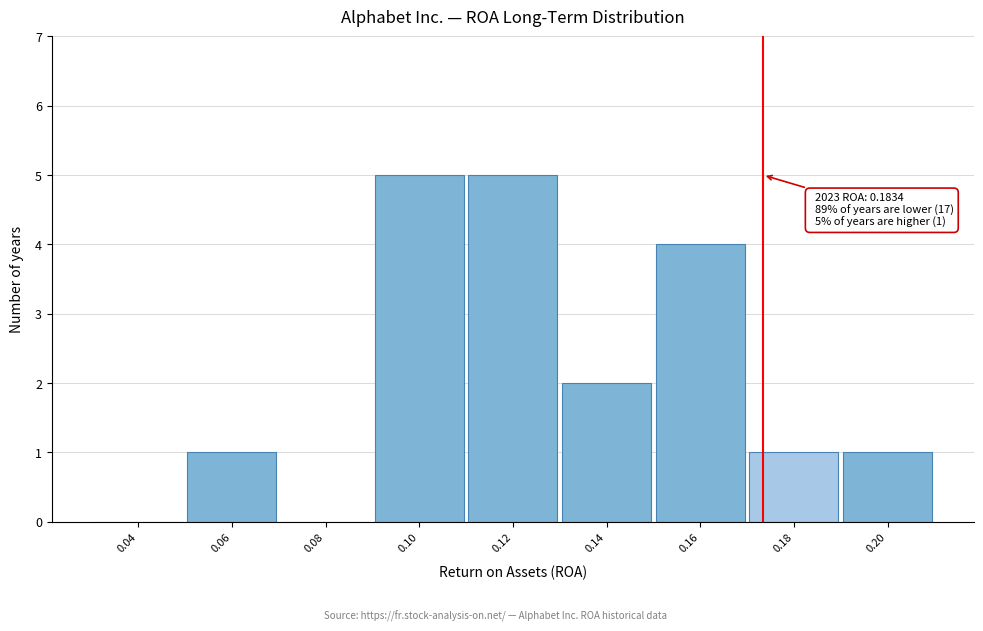

Reading left to right, what are all the values shown in this chart?

0.04=0	0.06=1	0.08=0	0.10=5	0.12=5	0.14=2	0.16=4	0.18=1	0.20=1